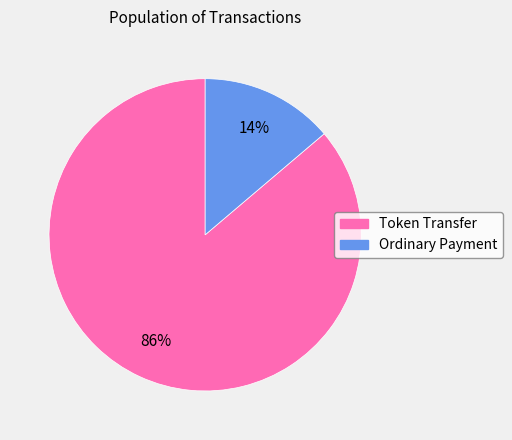

Is there a majority slice in this chart?

Yes